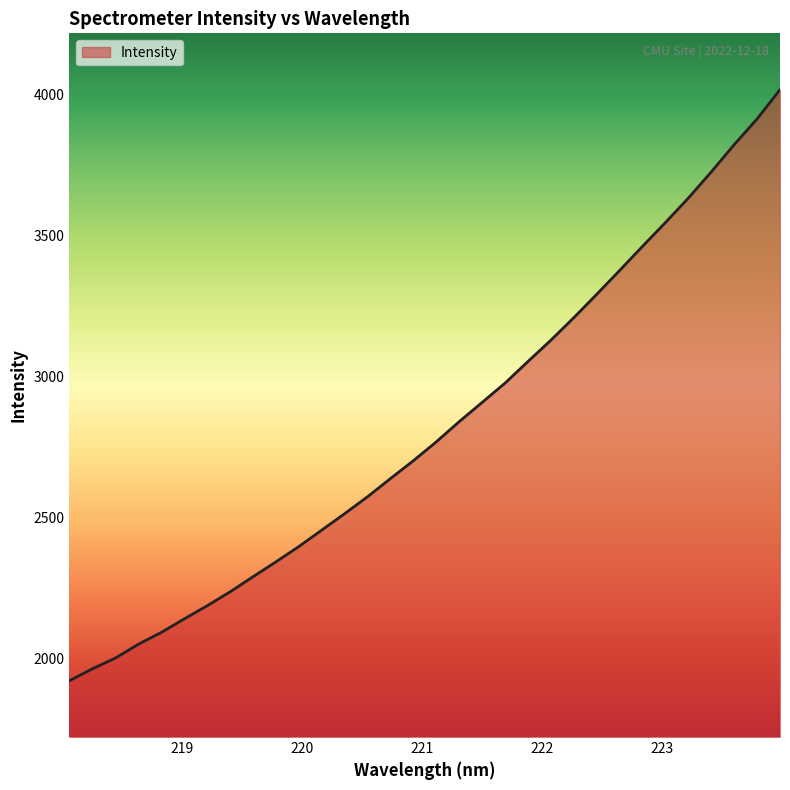

What is the smallest value displayed?

1919.3